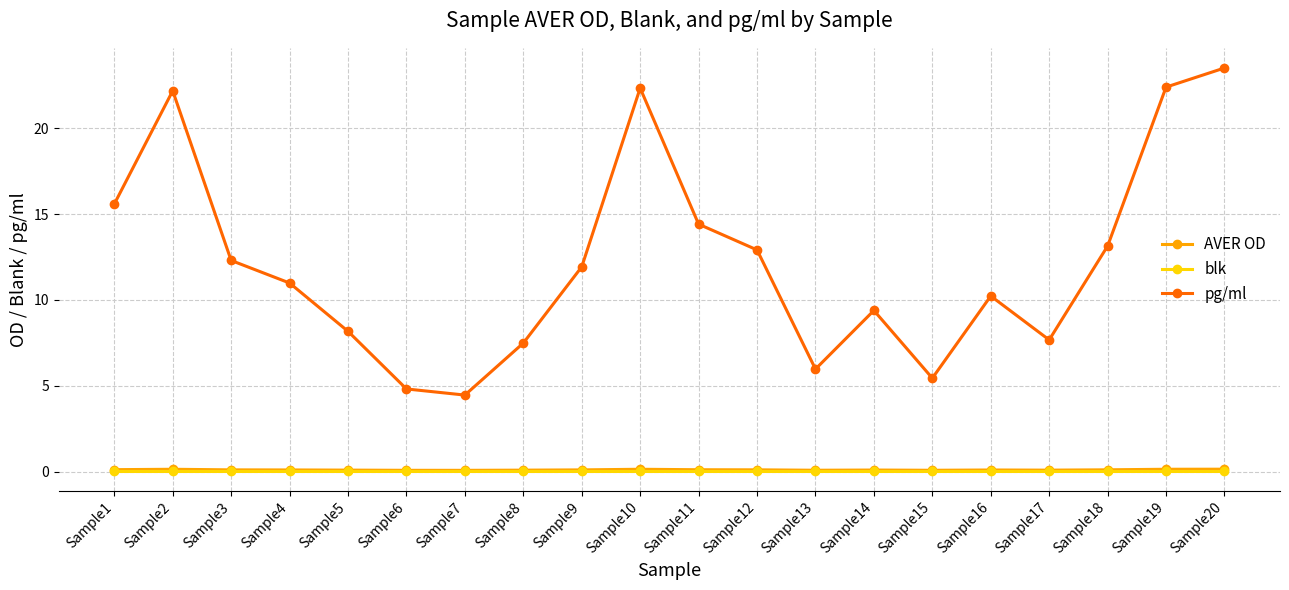

Does the chart have visible grid lines?

Yes